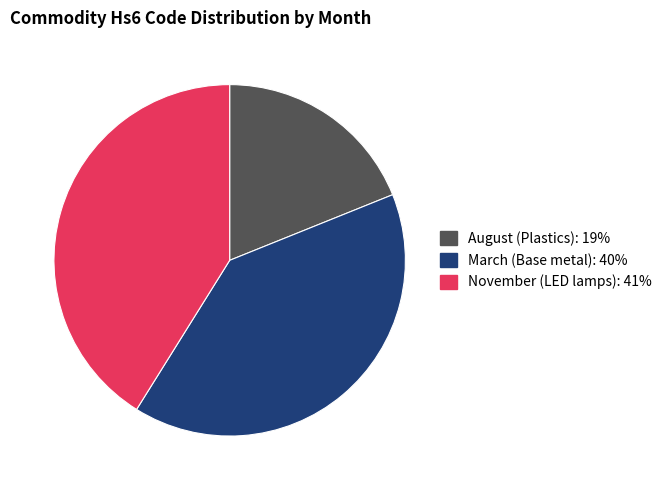

True or false: November (LED lamps) accounts for 41% of the total.

True